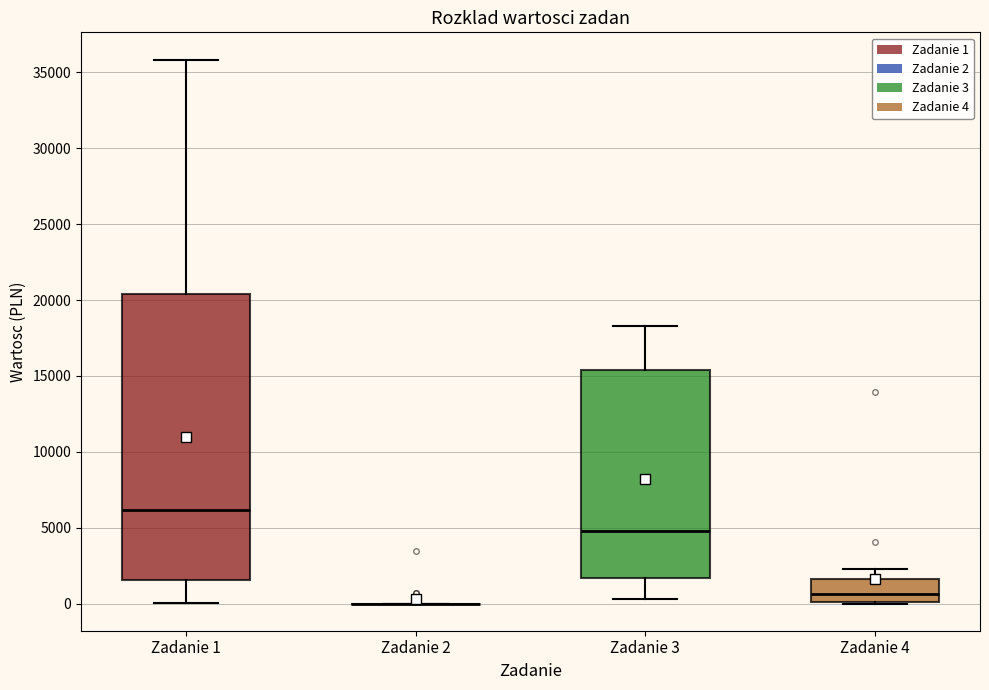

Reading left to right, transcribe this box plot: for each box, give where its median line is, the range the box spans, and where its two whiskers end, as read against the y-axis. The values are not printed on the chart, so give them approximately, as read against the axis.

Zadanie 1: median 6000, box 1500 to 20500, whiskers 0 to 36000
Zadanie 2: box collapsed to a line at 0, whiskers 0 to 0
Zadanie 3: median 5000, box 1500 to 15500, whiskers 500 to 18500
Zadanie 4: median 500, box 0 to 1500, whiskers 0 to 2000